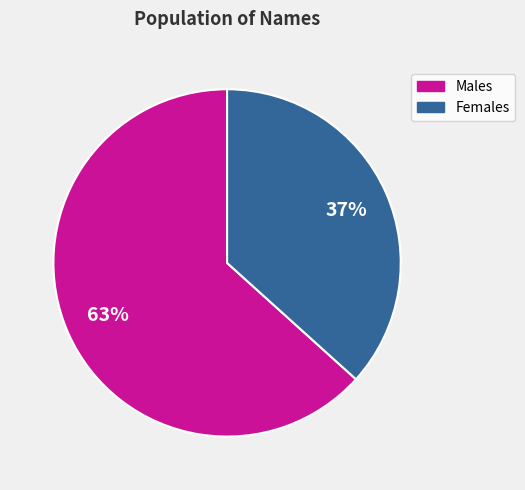

To the nearest percent, what is the average slice percentage?

50%